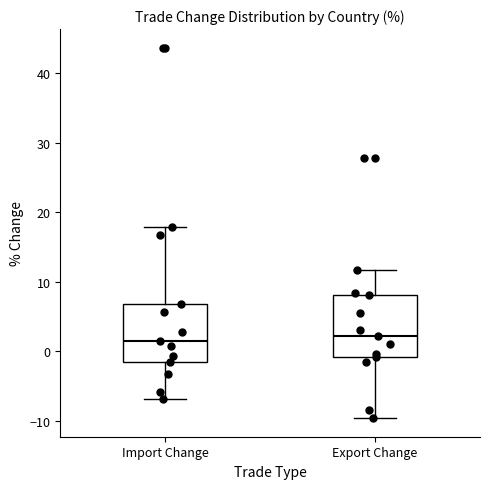

Reading left to right, transcribe this box plot: for each box, give where its median line is, the range the box spans, and where its two whiskers end, as read against the y-axis. The values are not printed on the chart, so give them approximately, as read against the axis.

Import Change: median 1, box -2 to 7, whiskers -7 to 18
Export Change: median 2, box -1 to 8, whiskers -10 to 12